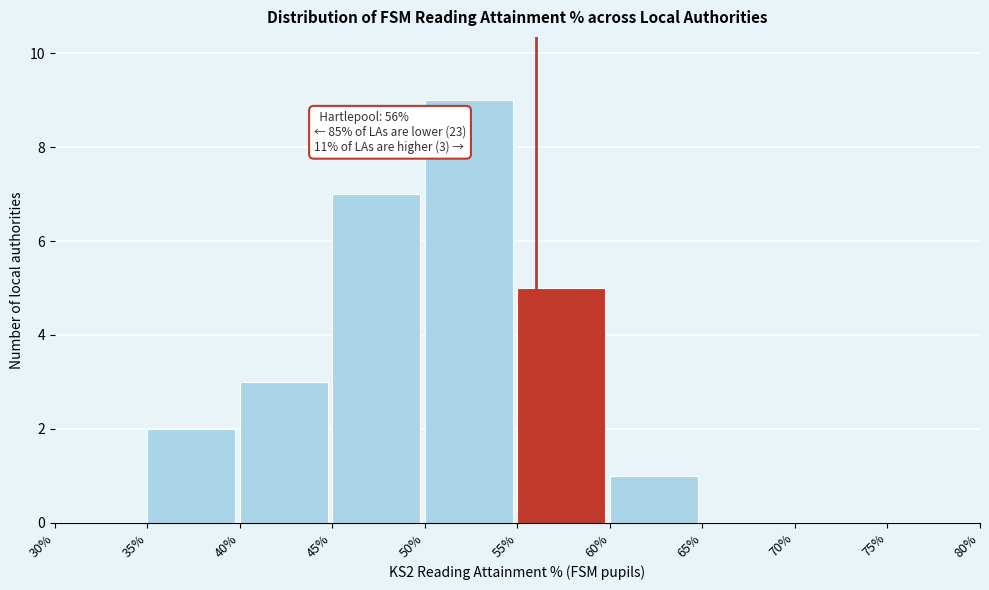

Over which range of the x-axis is the bar tallest?

50% to 55%